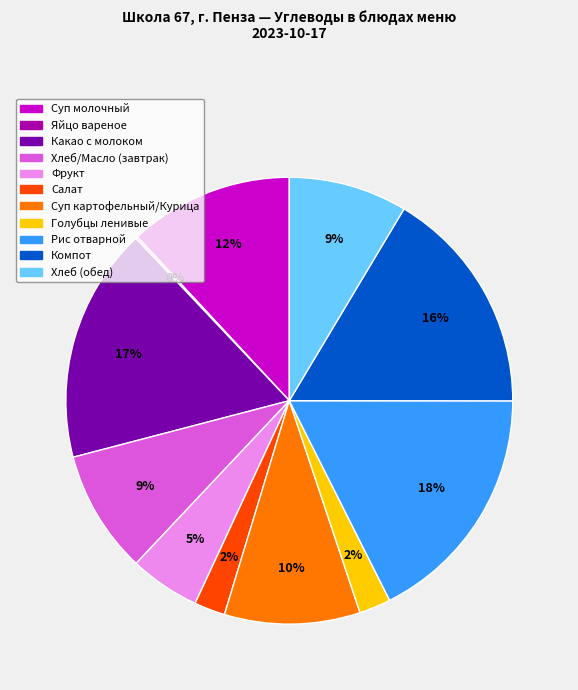

To the nearest percent, what is the average slice percentage?

9%